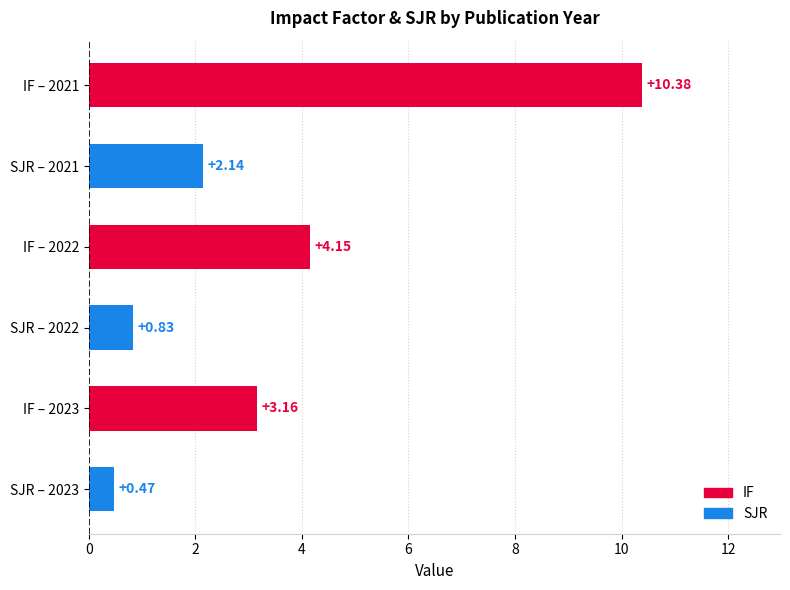

What is the change in value from SJR – 2022 to SJR – 2021?

+1.3